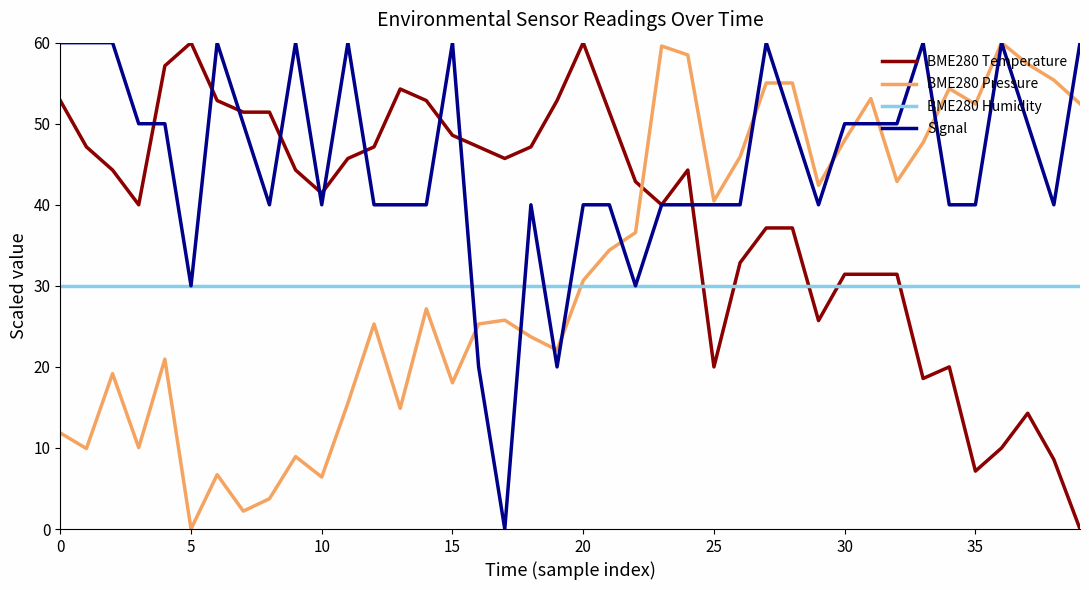

Which series has the largest total across all categories?

Signal